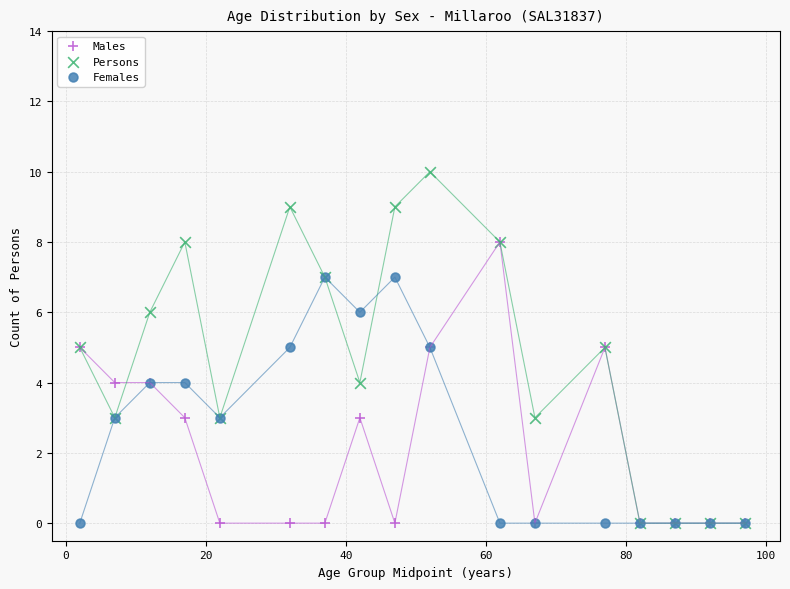

What are all the series names shown in the legend?

Males, Persons, Females